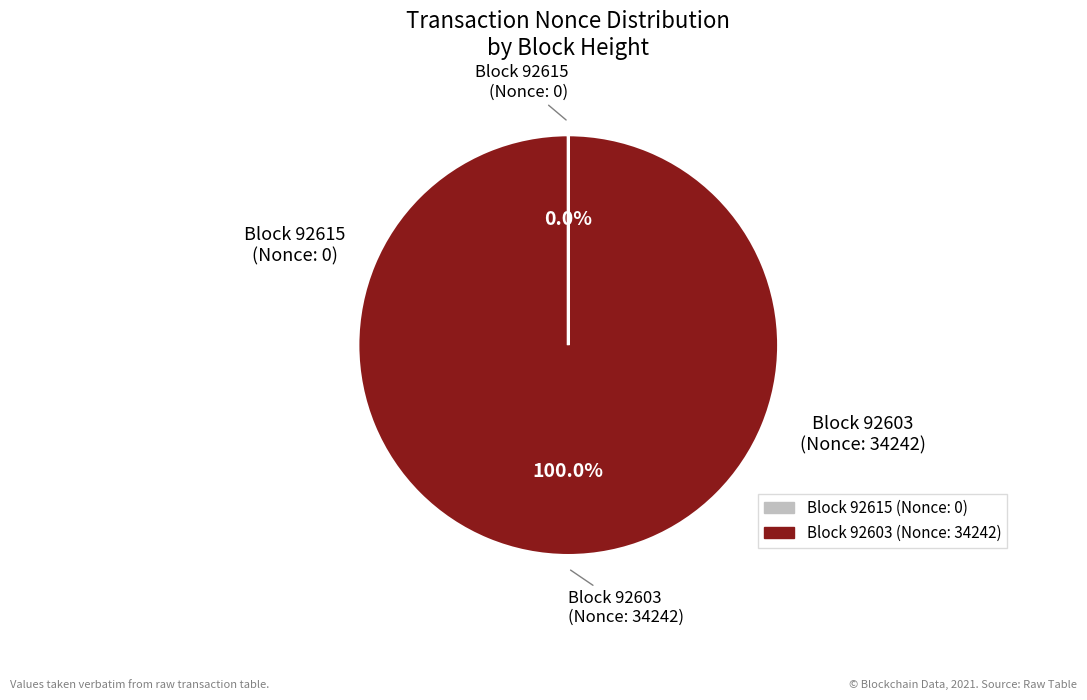

Is there a majority slice in this chart?

Yes